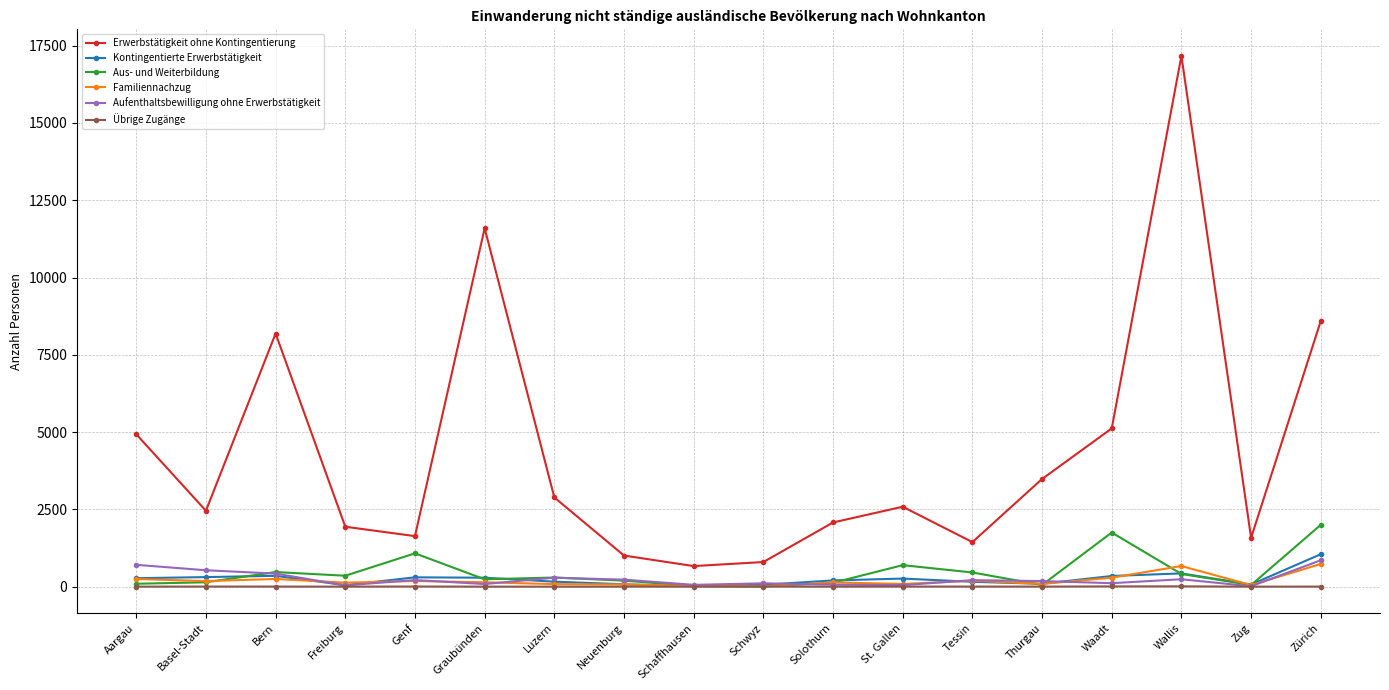

At how many categories does at least one series exceed 2229?

10